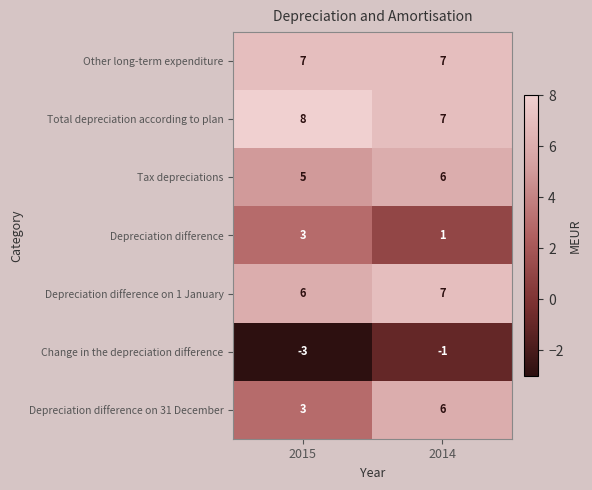

What is the approximate value of Depreciation difference on 31 December at 2014?

6